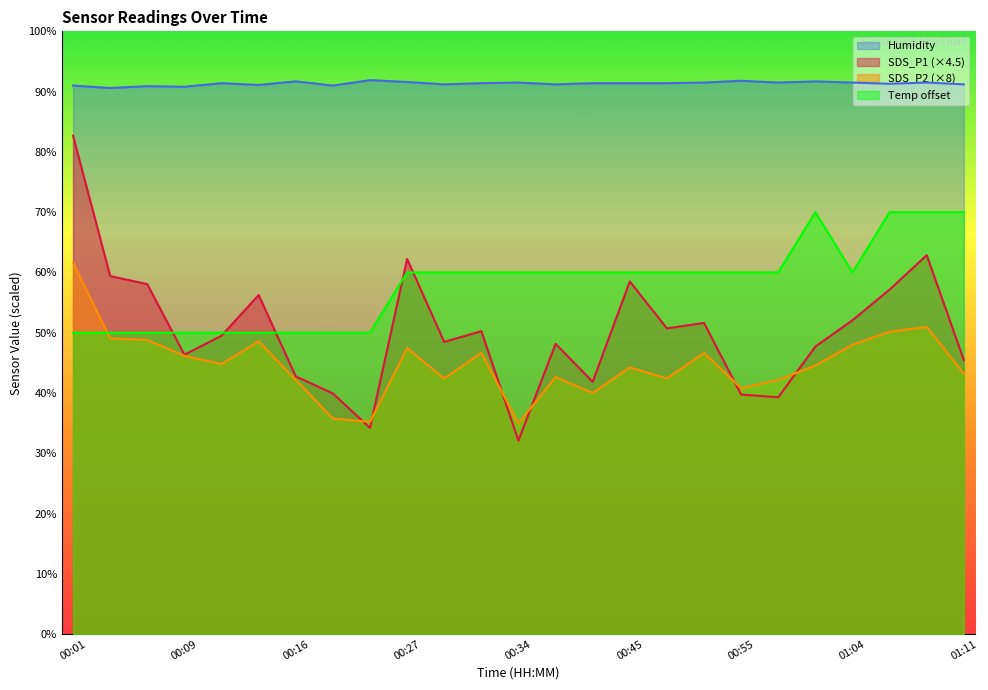

What is the sum of all SDS_P2 values?

1119.3